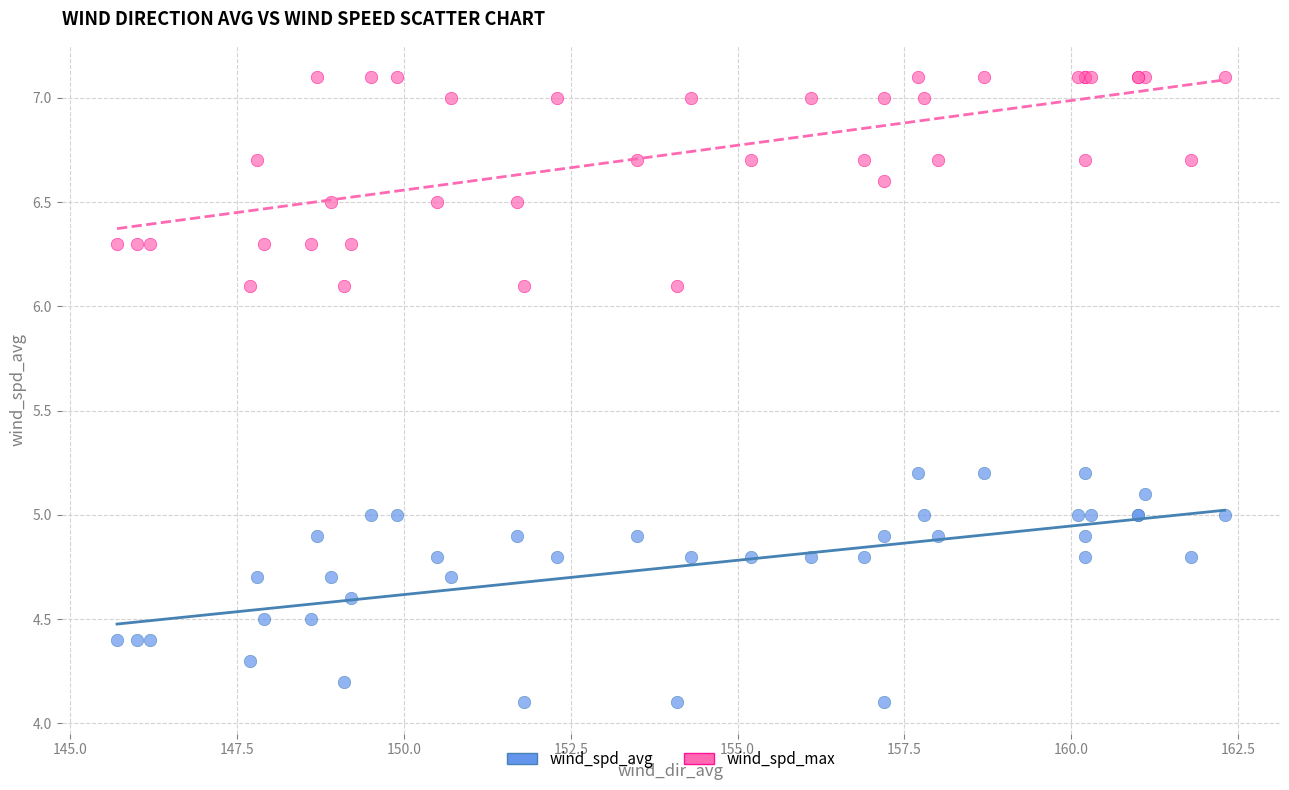

Which series contains the highest Y value?

wind_spd_max